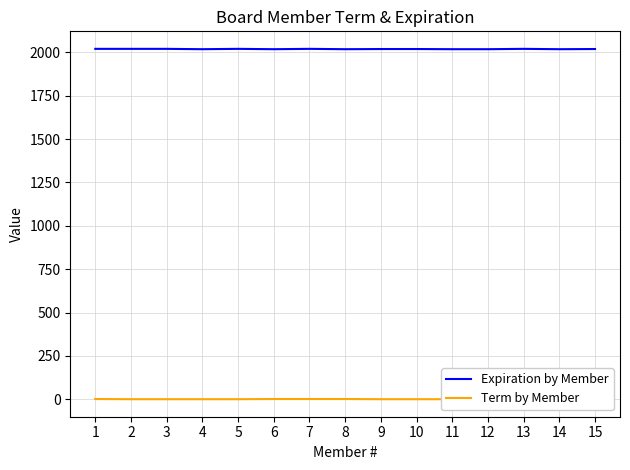

What is the highest value of the Term by Member series?

2